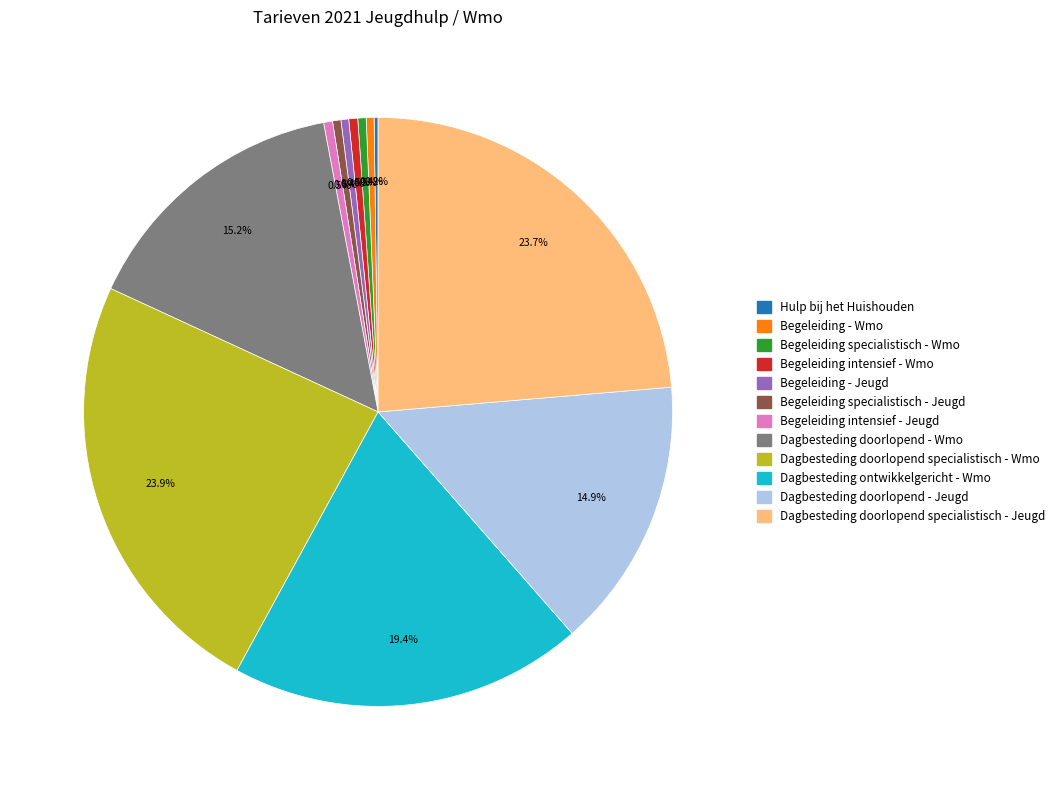

Is the sum of Begeleiding specialistisch - Jeugd and Begeleiding - Jeugd greater than half?

No